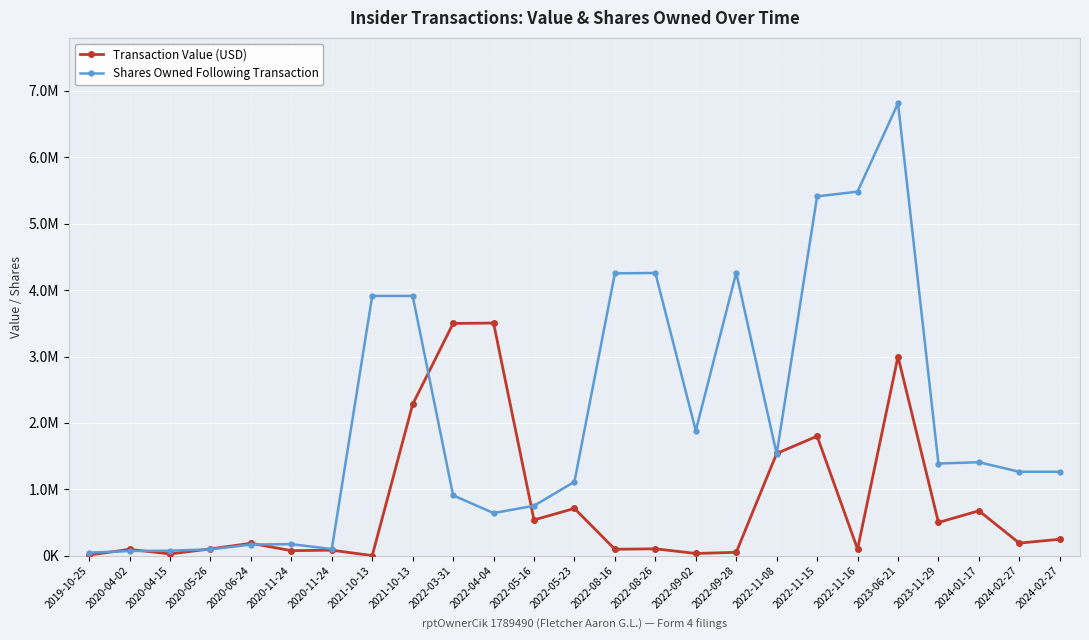

Is this an area chart (filled region under the line)?

No